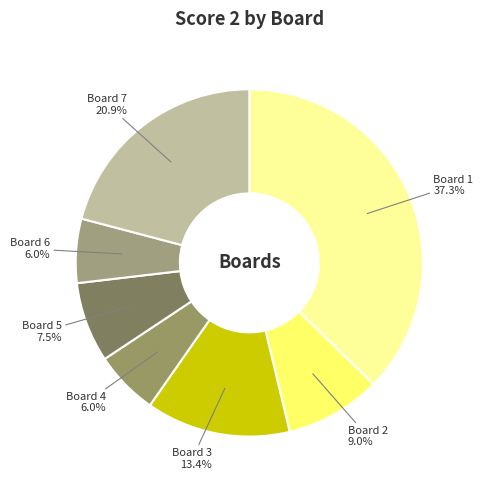

To the nearest percent, what is the difference between the largest and smallest slice percentages?

31%